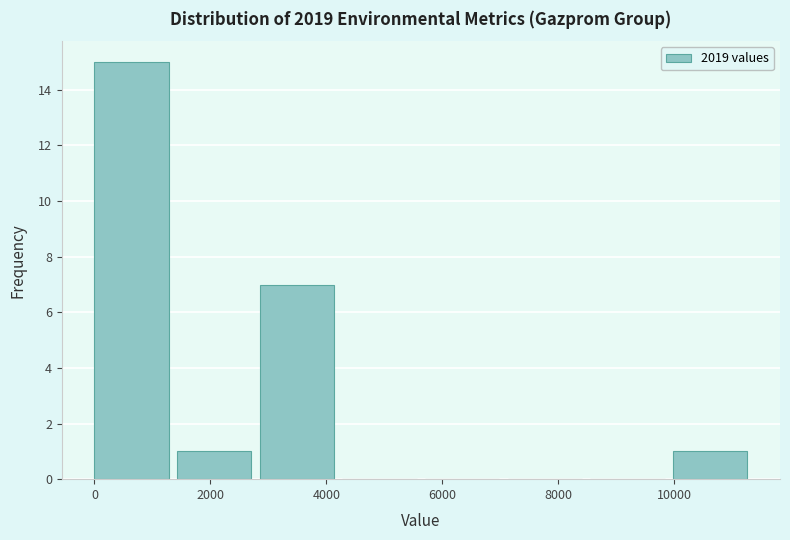

Reading left to right, transcribe this chart: for each bar, give the range it covers on the x-axis and its height. Neither the bar edges nor the heights are printed on the chart, so give them approximately, as read against the axes.

0 to 1400: 15
1400 to 2800: 1
2800 to 4200: 7
4200 to 5800: 0
5800 to 7200: 0
7200 to 8600: 0
8600 to 10000: 0
10000 to 11400: 1